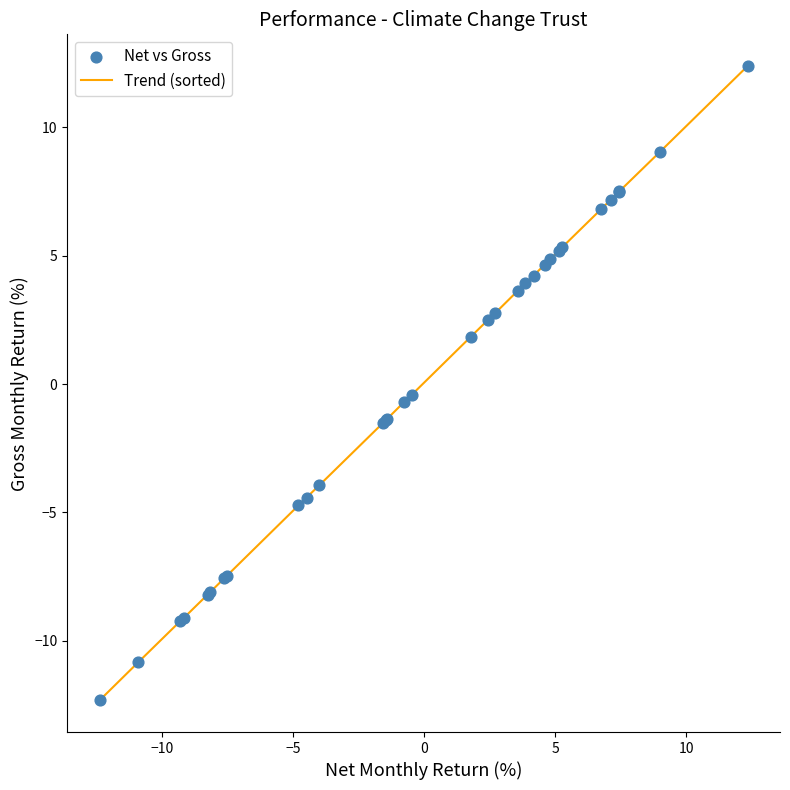

What is the difference between the maximum and minimum values?

24.7